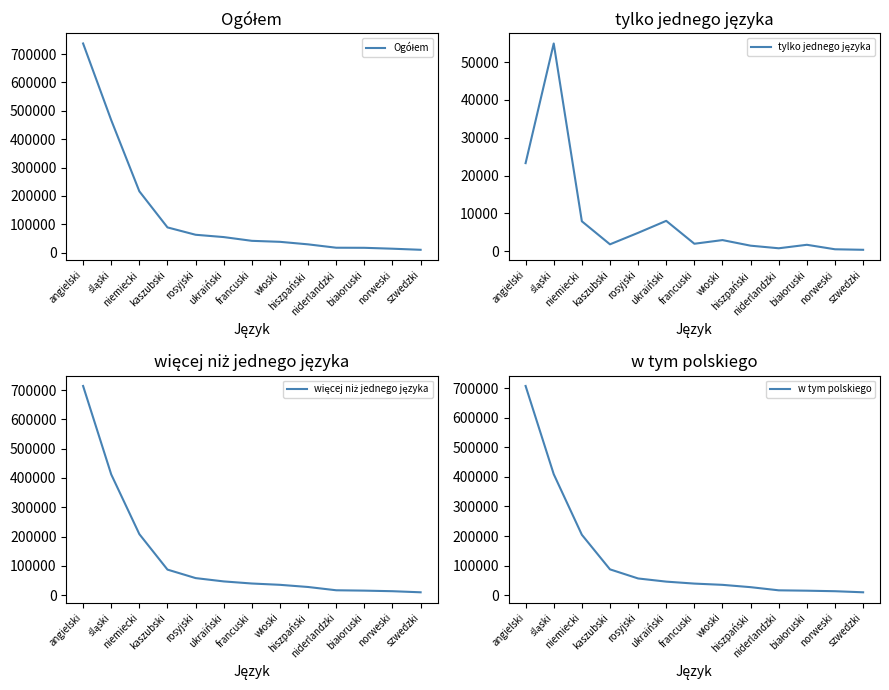

Does the chart have visible grid lines?

No